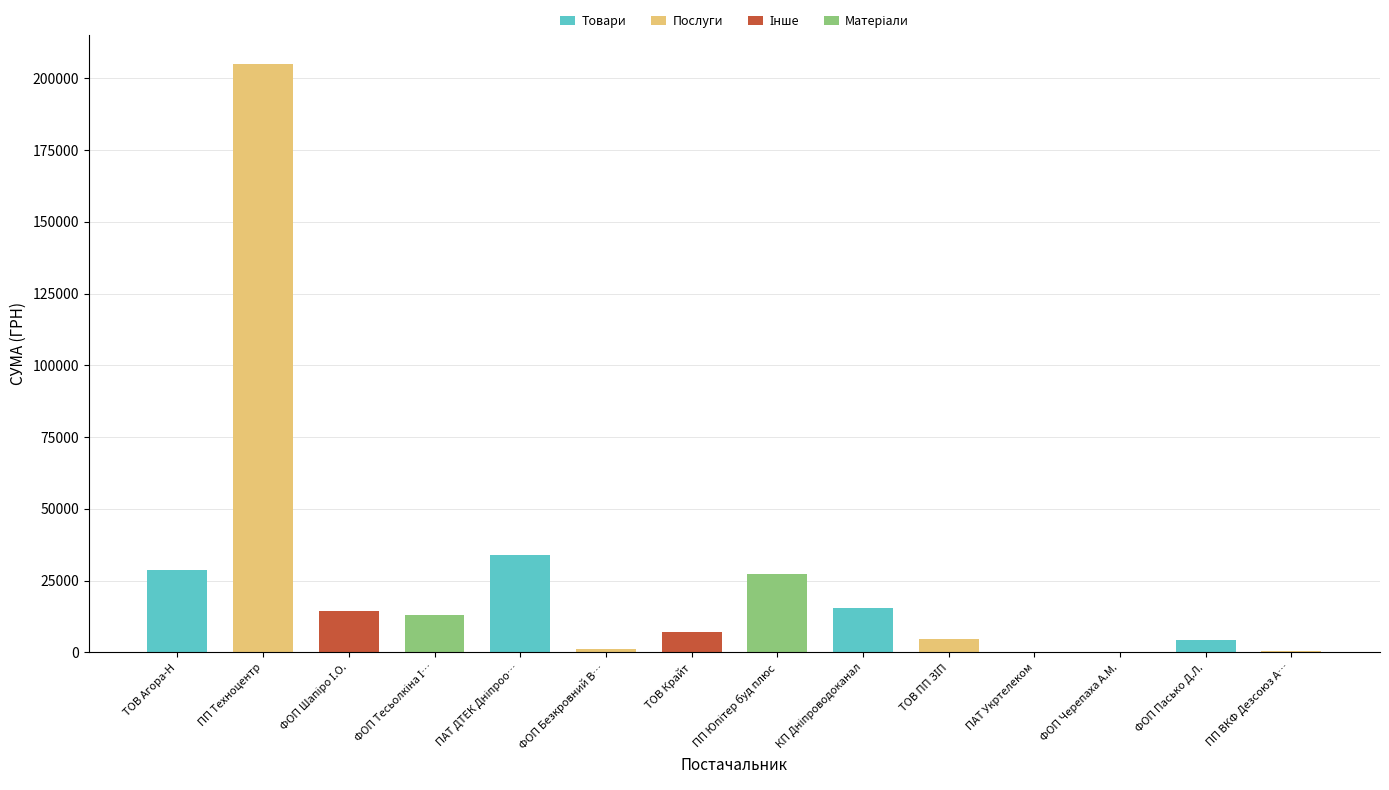

Is it true that the value at ФОП "Безкровний В.А." is 1174.0?

True